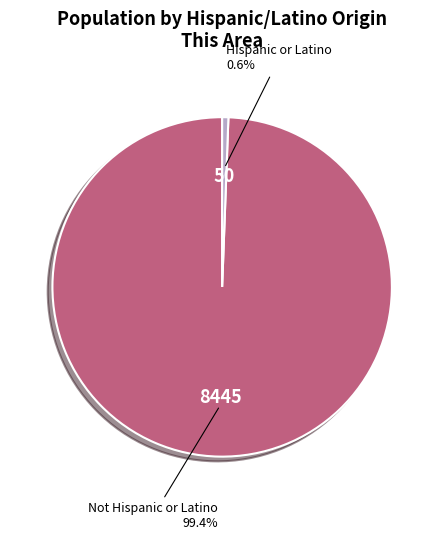

Do Not Hispanic or Latino and Hispanic or Latino together represent more than half of the pie?

Yes